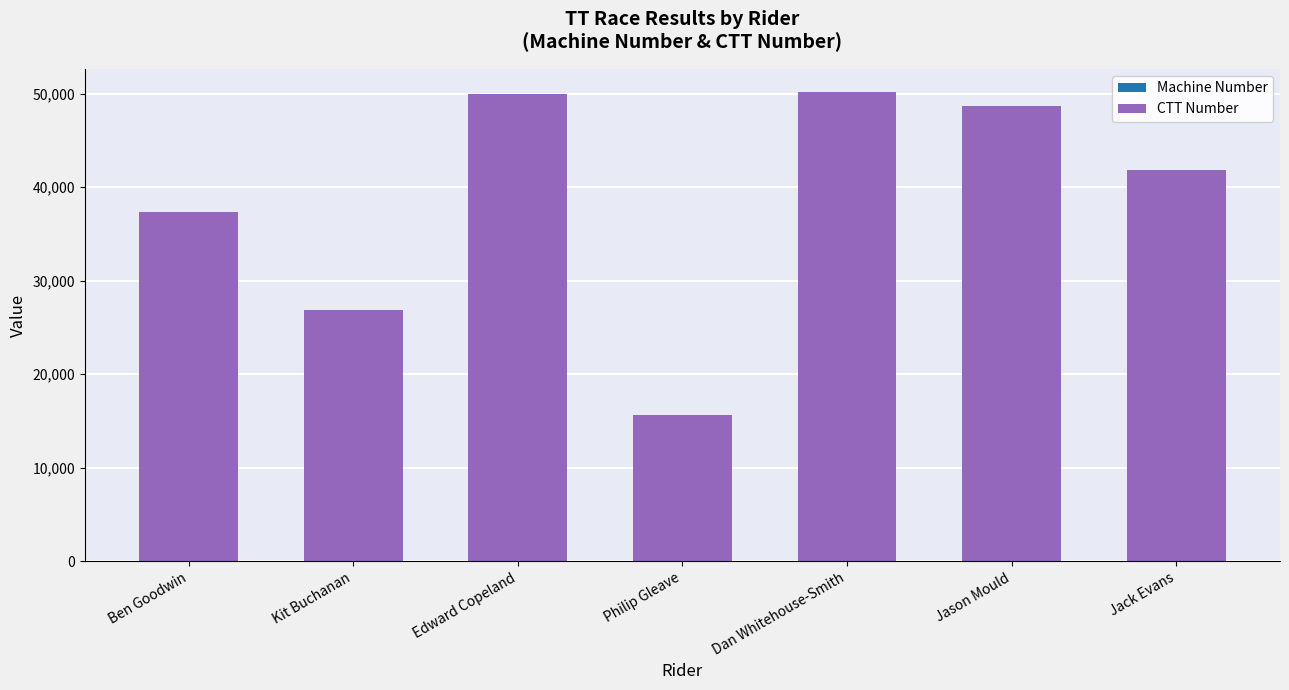

What is the sum of all Machine Number values?

378